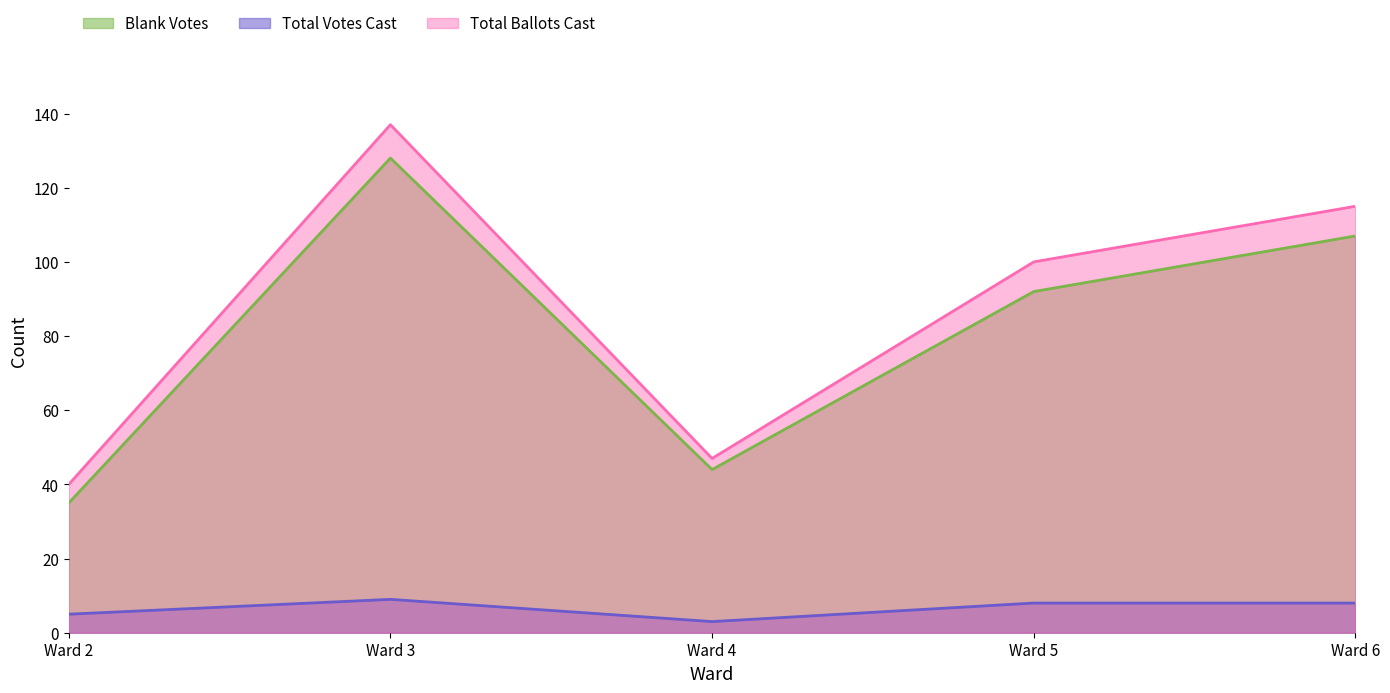

What is the difference between the highest and lowest values at Ward 2?

35